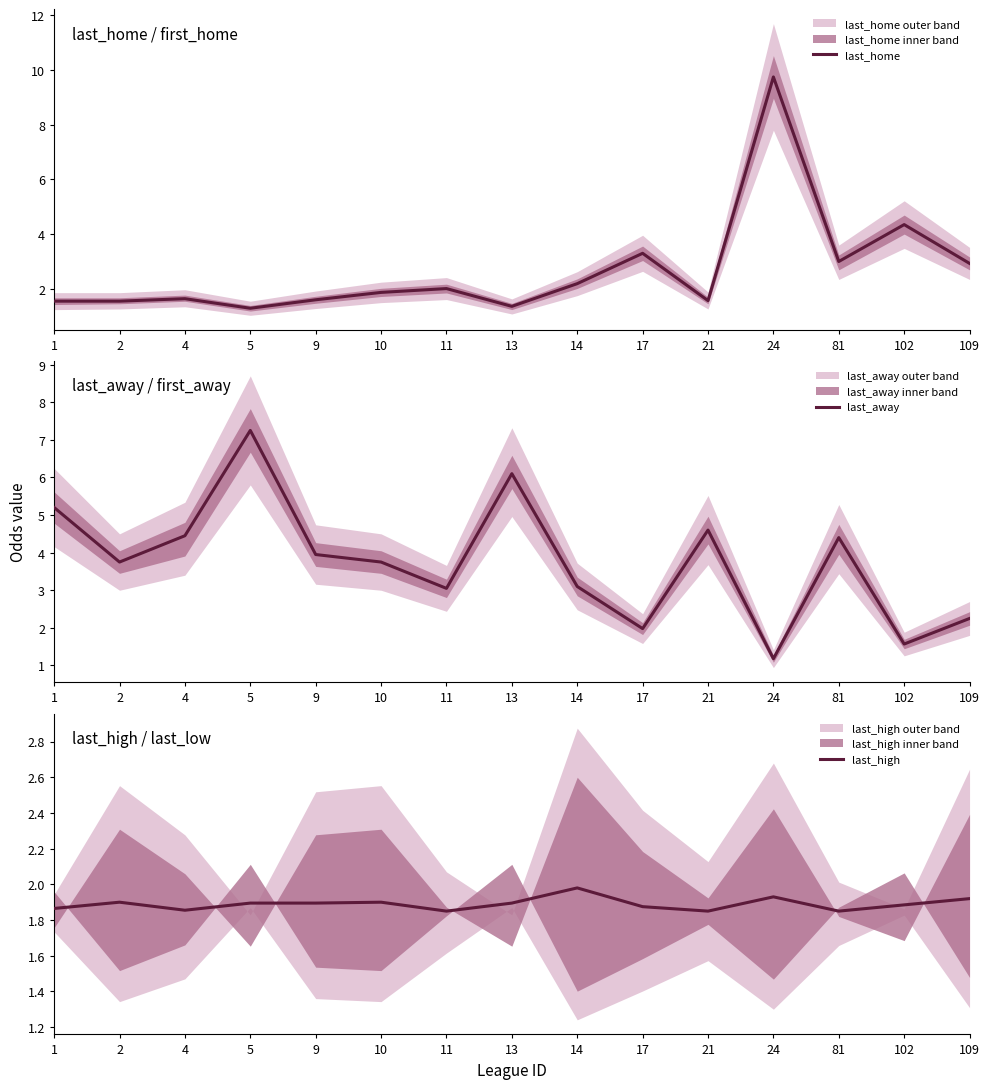

At 102, list the series in order from largest to smallest.

last_home, last_high, last_away